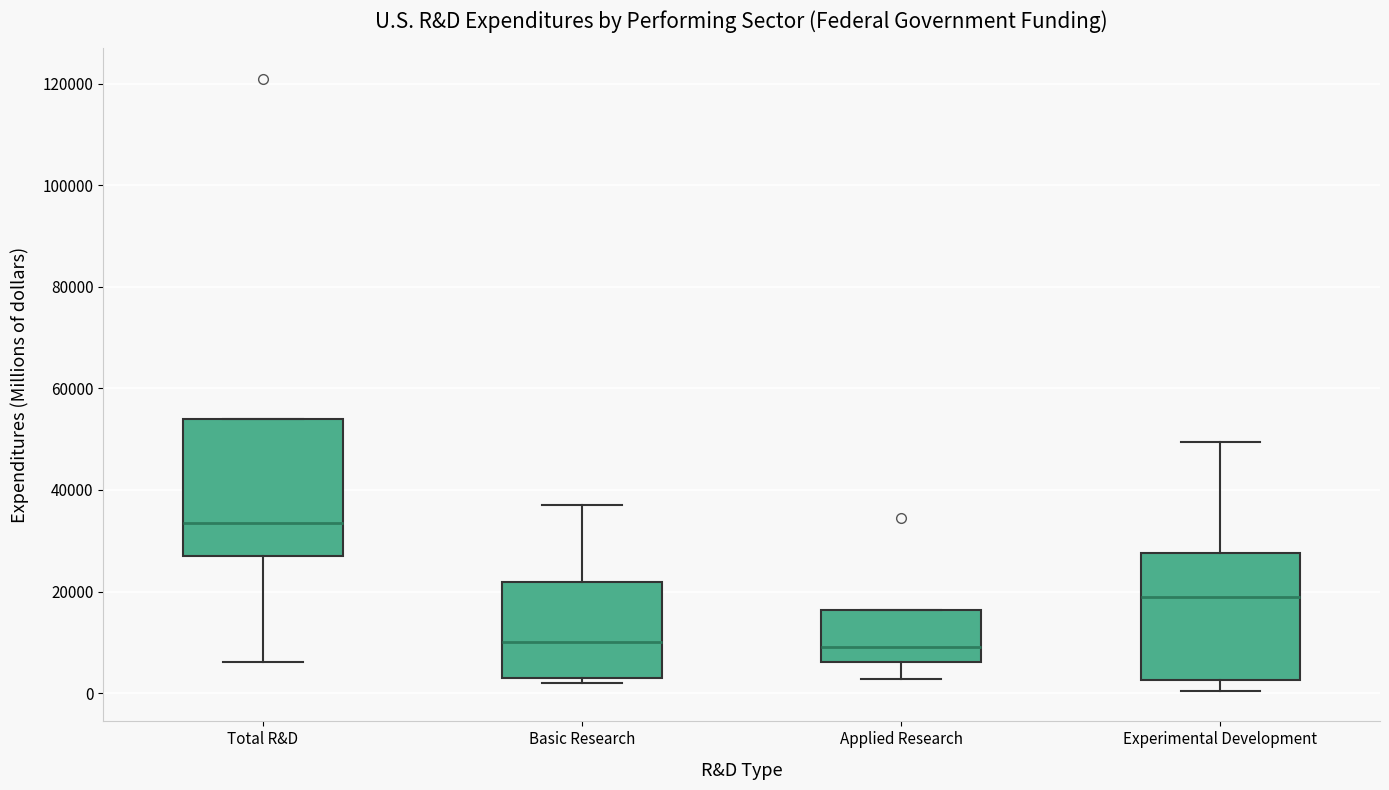

Reading left to right, transcribe this box plot: for each box, give where its median line is, the range the box spans, and where its two whiskers end, as read against the y-axis. The values are not printed on the chart, so give them approximately, as read against the axis.

Total R&D: median 34000, box 26000 to 54000, whiskers 6000 to 54000
Basic Research: median 10000, box 4000 to 22000, whiskers 2000 to 36000
Applied Research: median 10000, box 6000 to 16000, whiskers 2000 to 16000
Experimental Development: median 18000, box 2000 to 28000, whiskers 0 to 50000